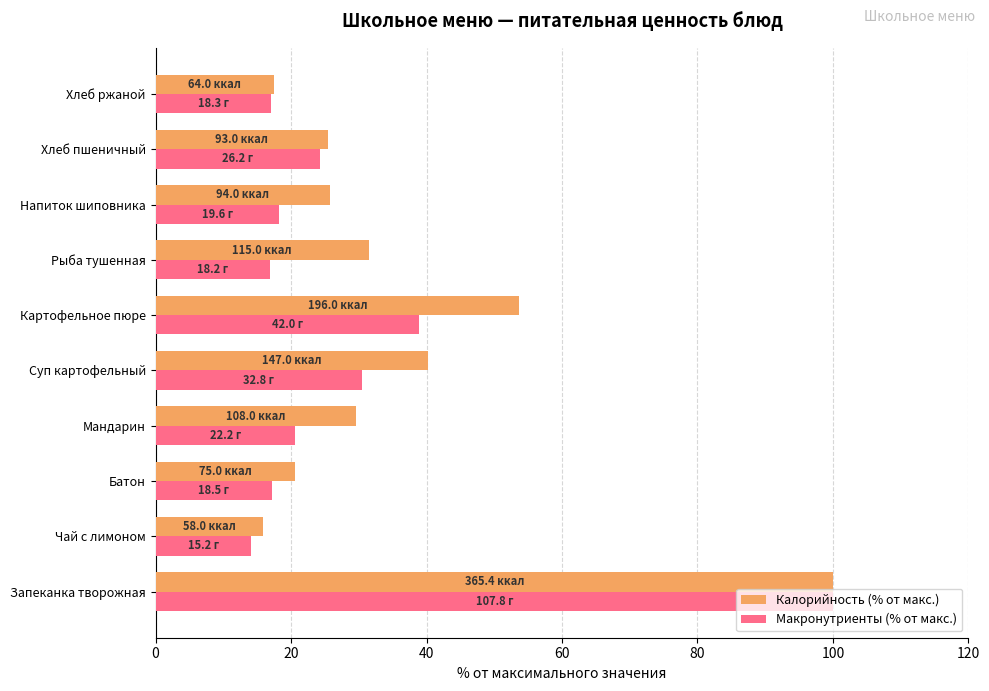

How many values in the Калорийность (% от макс.) series are below 29?

5